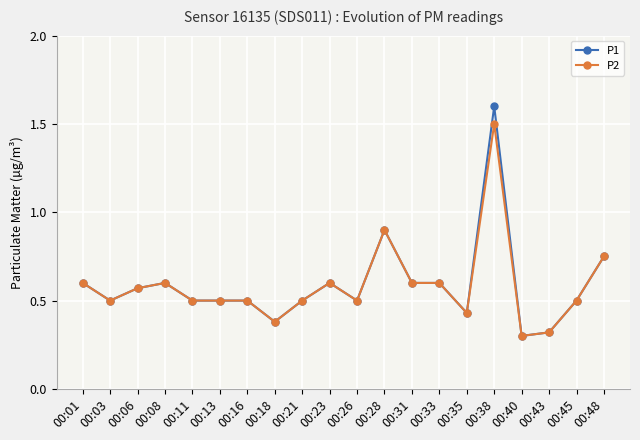

Count the number of categories in the chart.

20